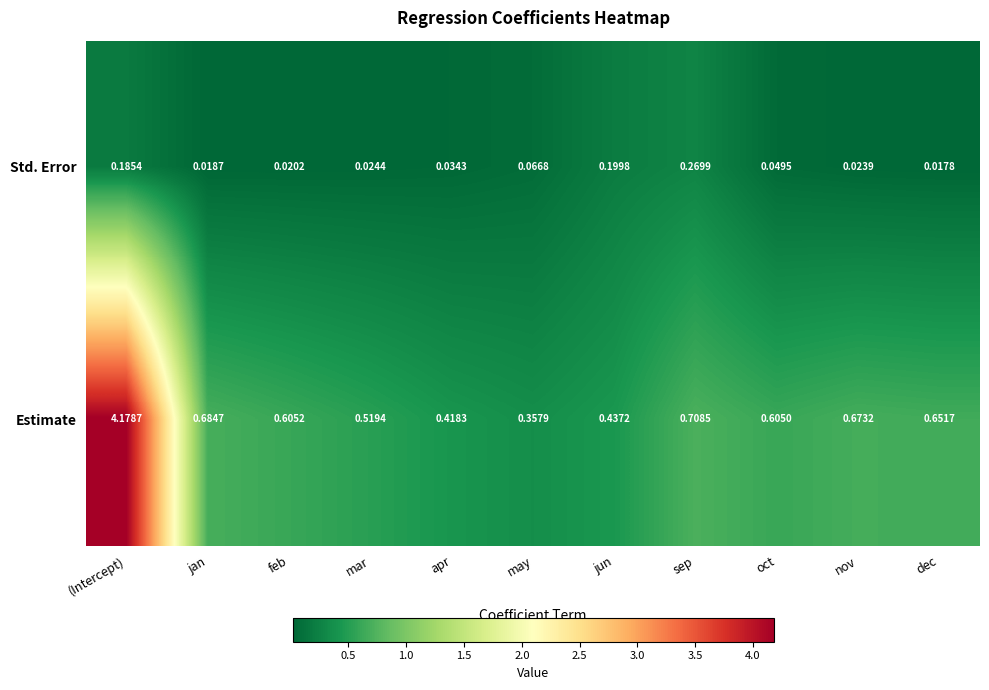

Rank the series by their maximum value, from highest to lowest.

Estimate, Std. Error